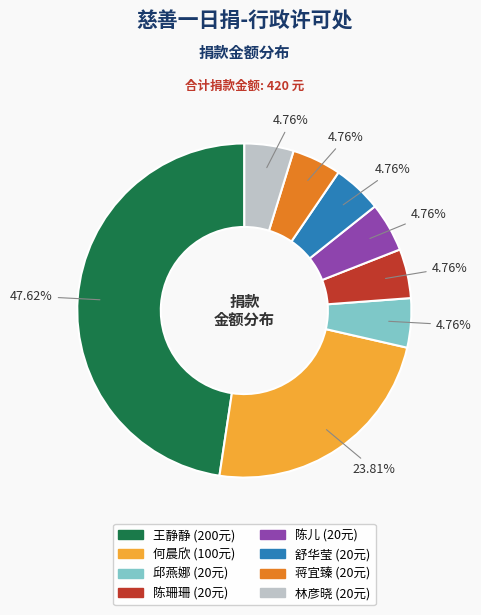

Is 舒华莹 the majority of the pie?

No